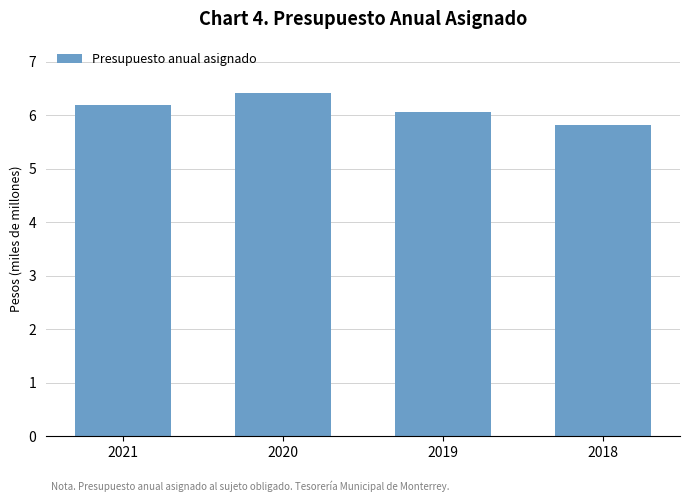

Reading right to left, transcribe all the data shown in this chart.

5.8	6.1	6.4	6.2